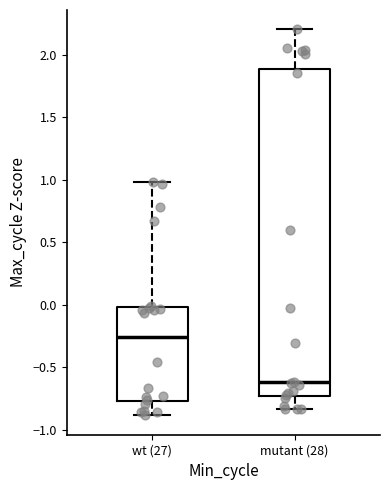

Comparing the boxes themselves (not the whiskers), which one is the tallest?

mutant (28)